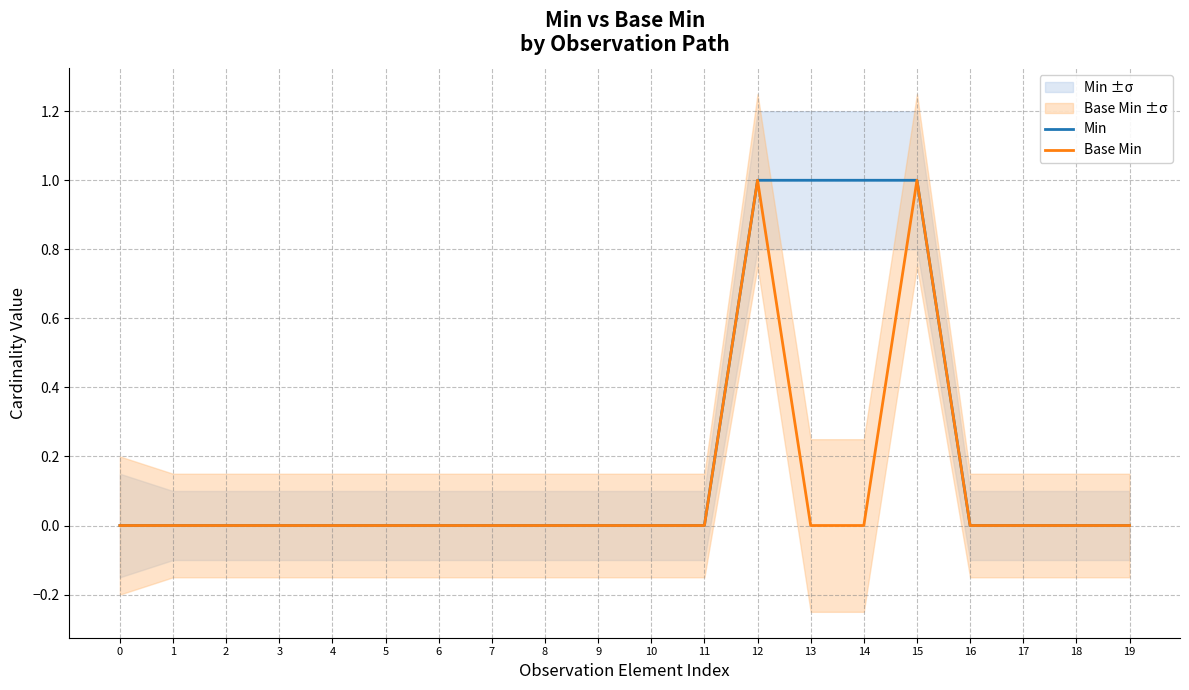

Rank the series at 16 from lowest to highest value.

Min, Base Min